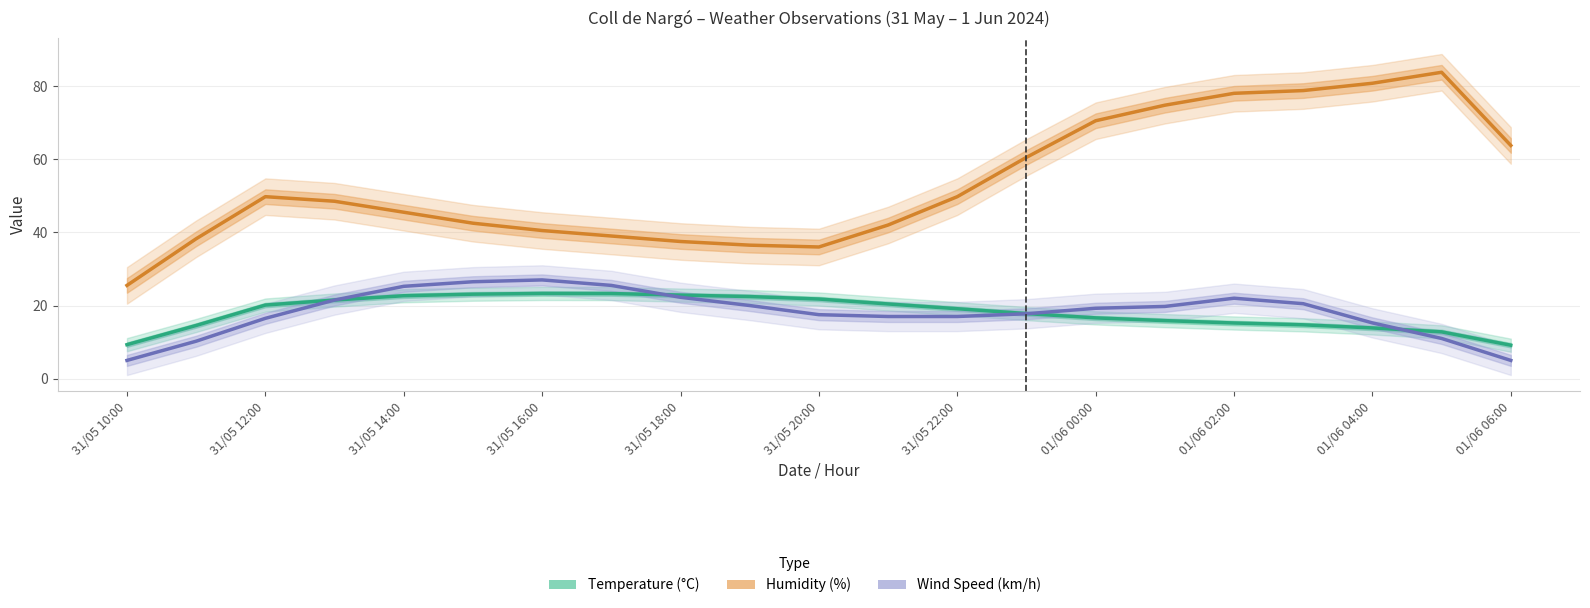

Which series has the largest total across all categories?

Humidity (%)